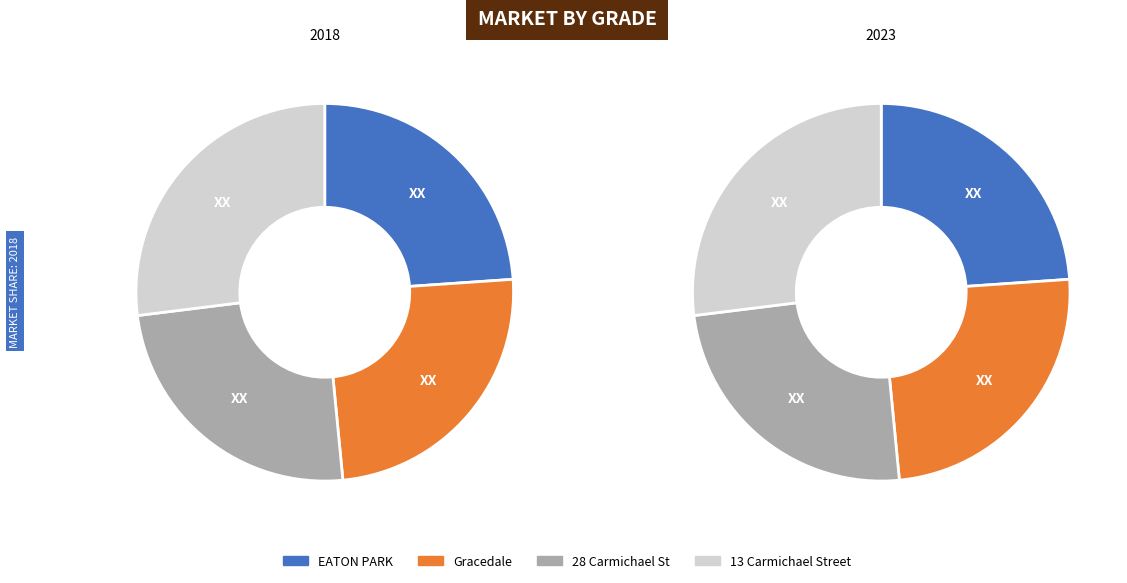

To the nearest percent, what percentage of the pie is Gracedale?

25%